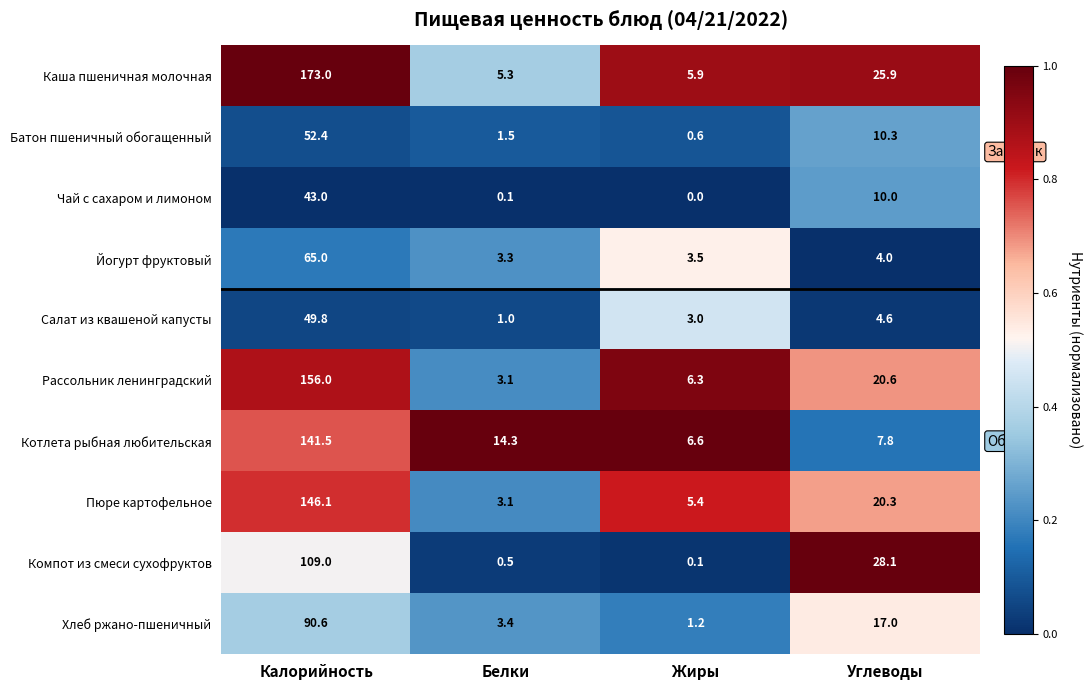

How many distinct data groups are displayed?

10